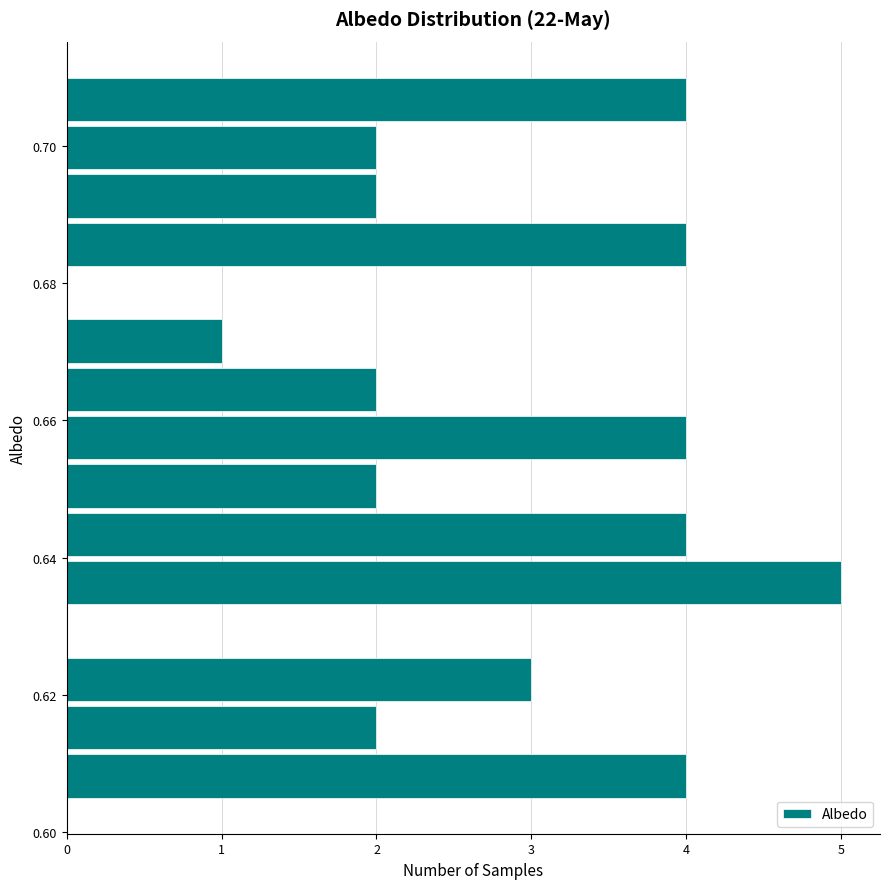

Around what value on the y-axis is the longest bar? Give the approximate position of its centre, as read against the axis.

0.636